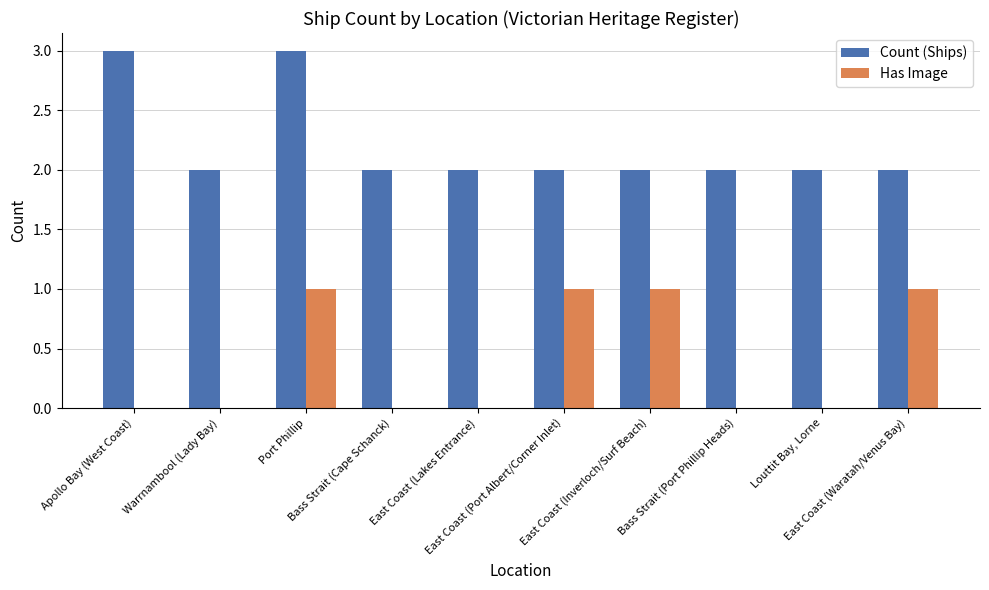

What is the sum of all Count (Ships) values?

22